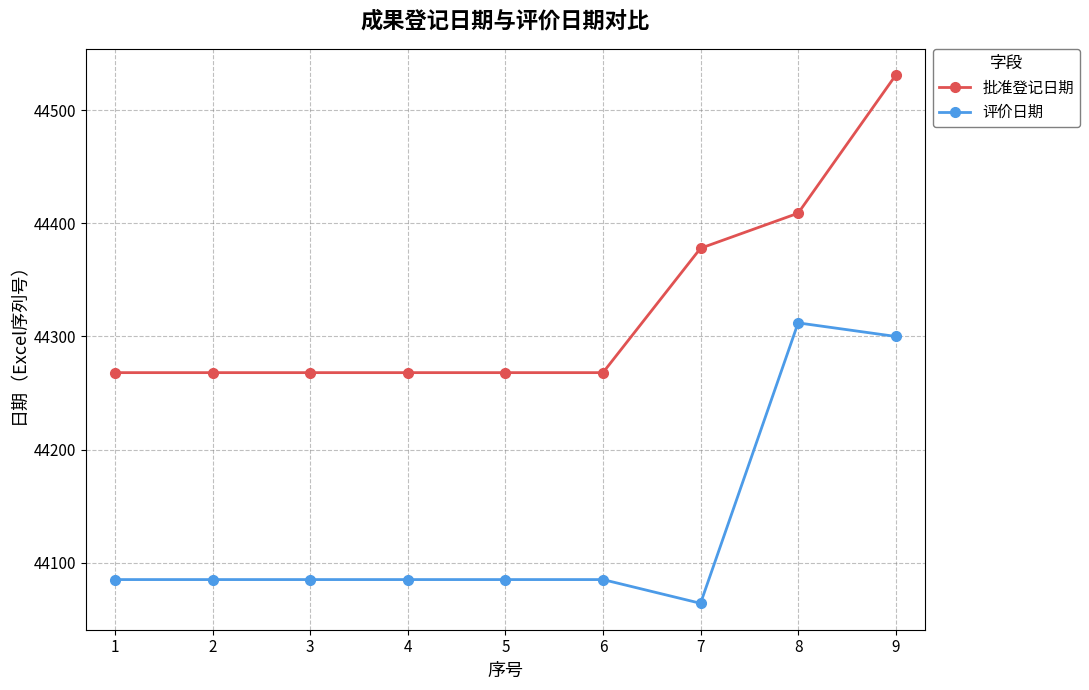

Read the 评价日期 value at 5.

44085